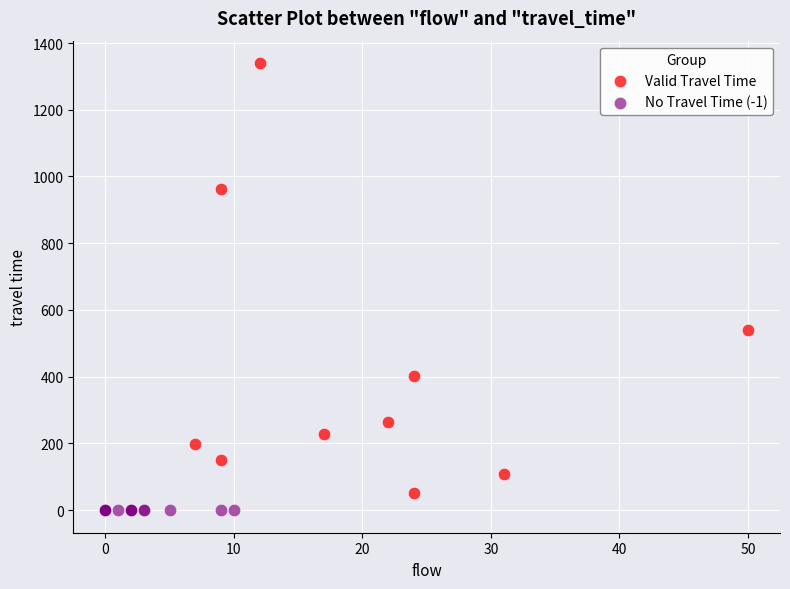

Which series reaches the maximum Y coordinate?

Valid Travel Time